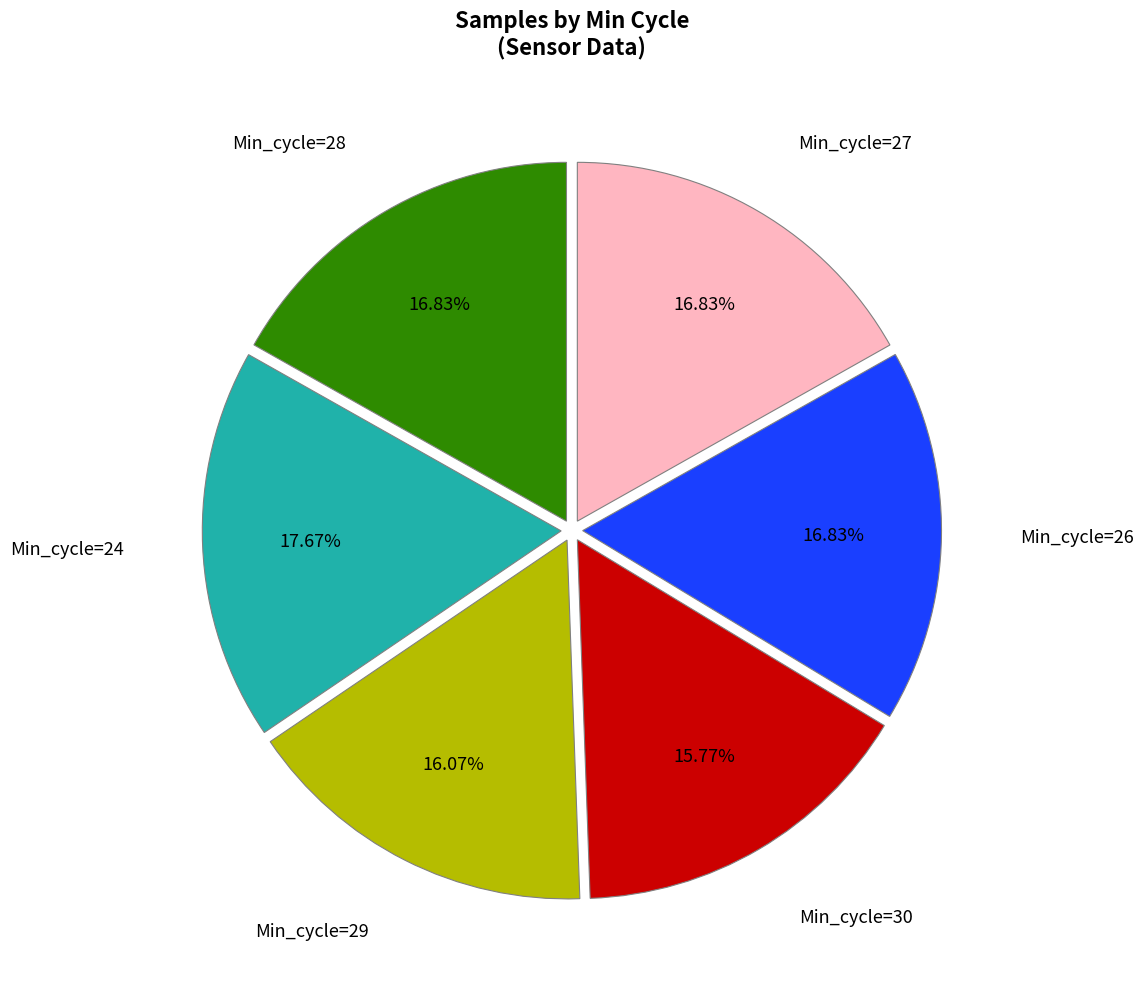

Is there any slice that represents more than half of the pie?

No